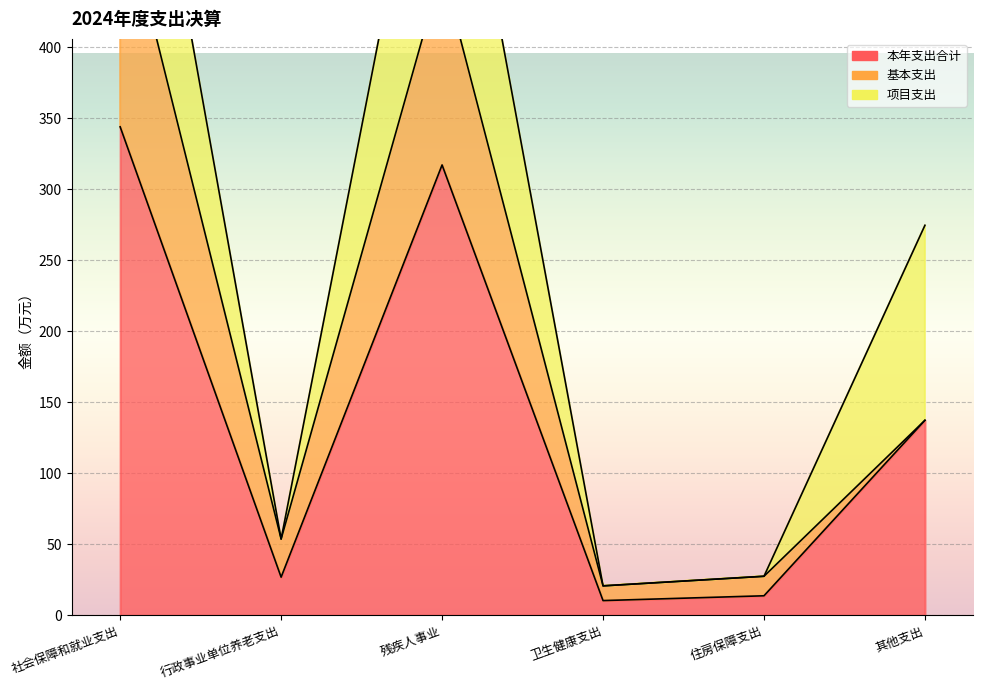

At how many categories does at least one series exceed 258?

2